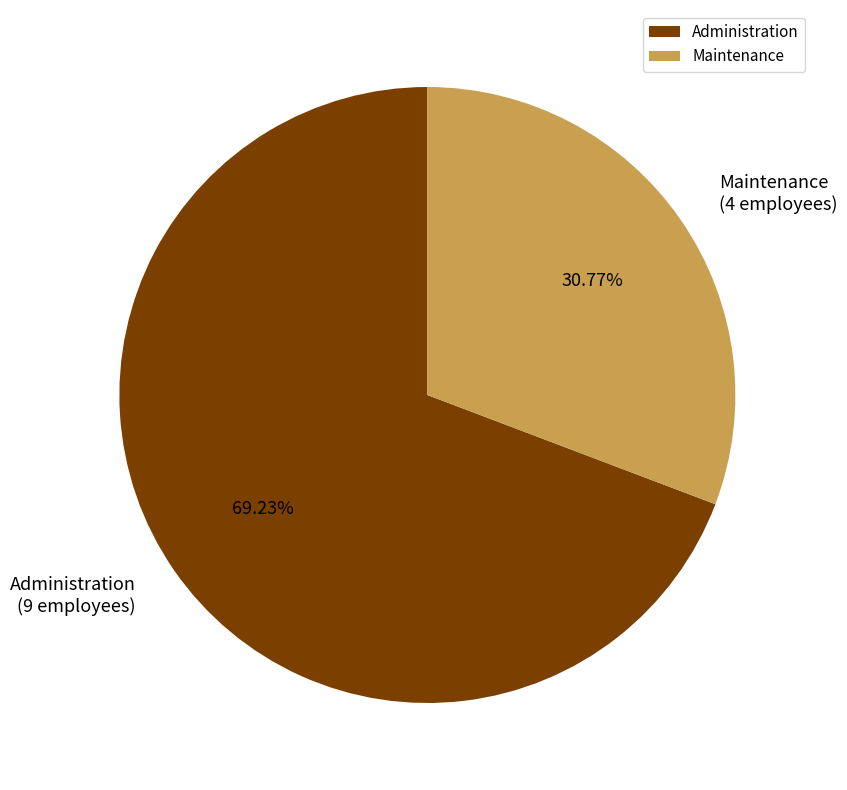

Does any single category account for the majority?

Yes